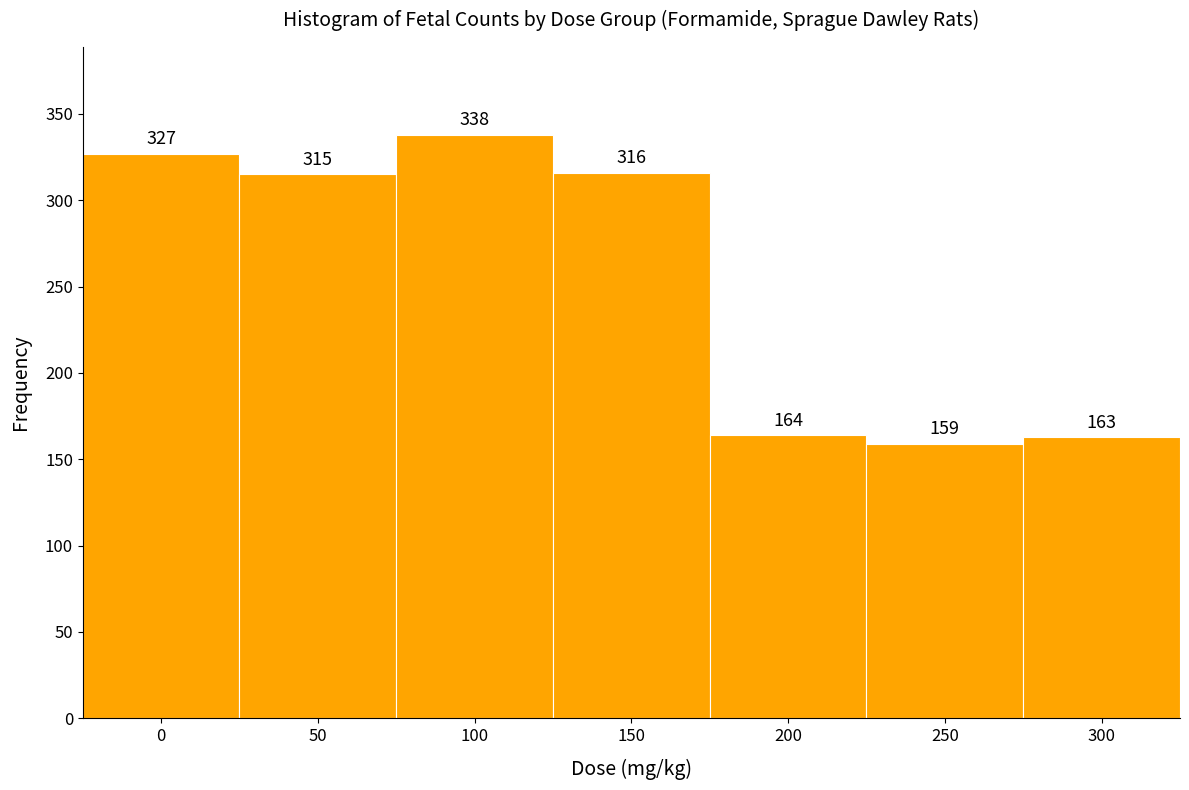

Reading left to right, transcribe all the data shown in this chart.

327	315	338	316	164	159	163